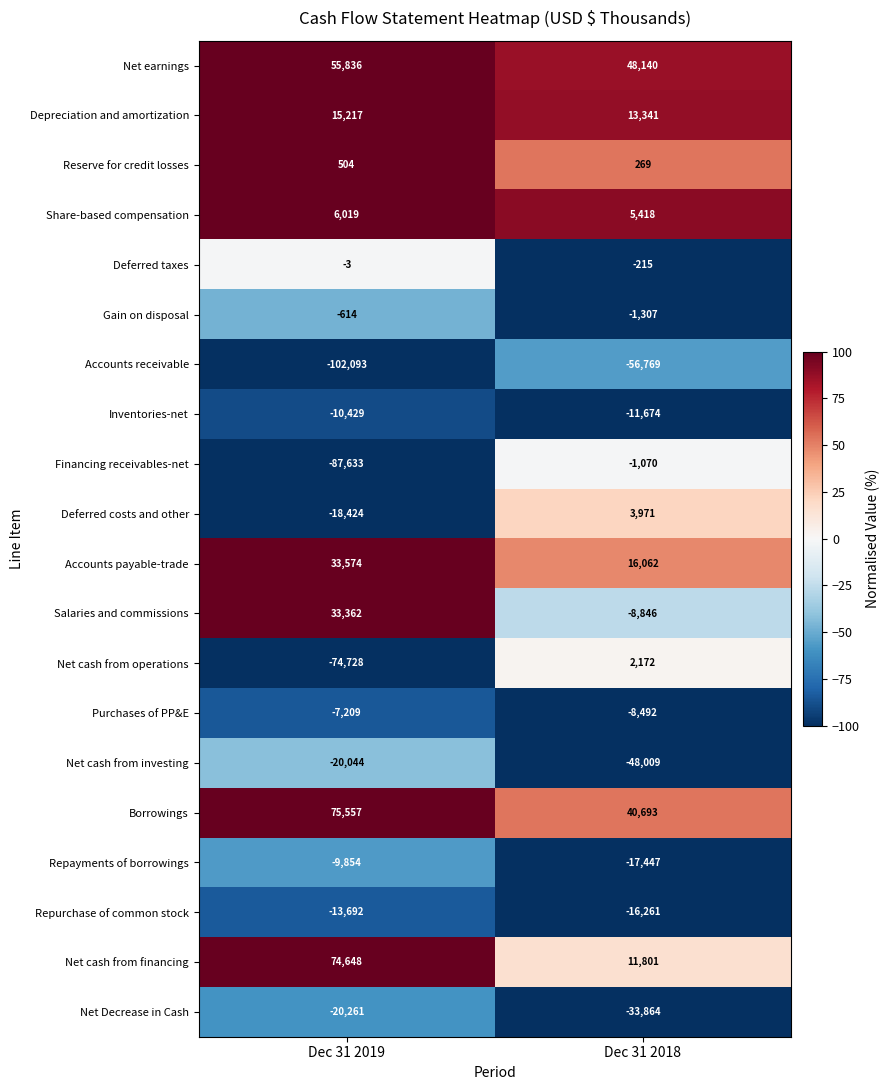

The value of Gain on disposal at Dec 31 2018 is -1788. True or false?

False